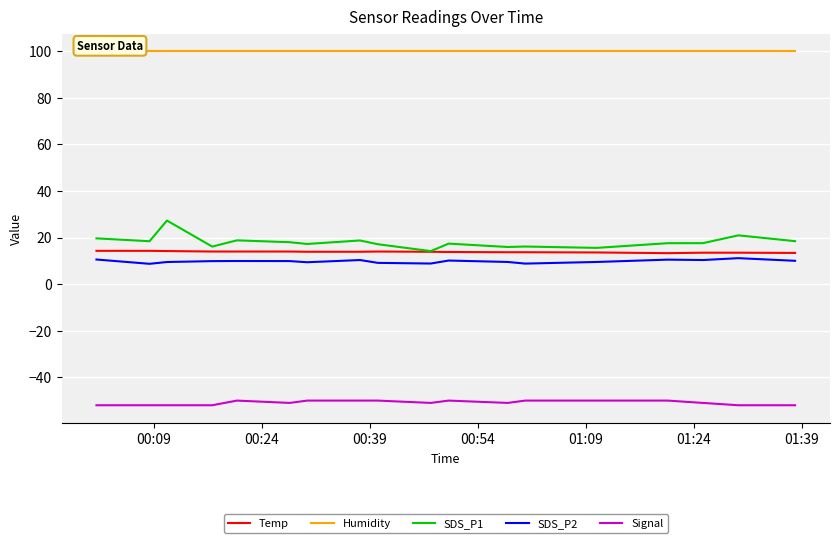

Which series has the largest total across all categories?

Humidity